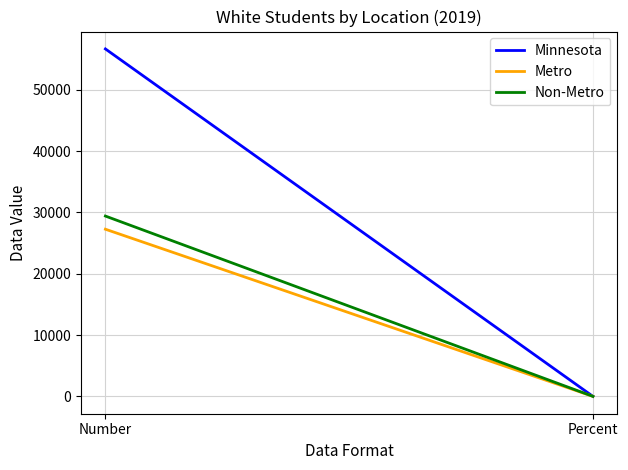

What is the lowest value of the Non-Metro series?

0.7